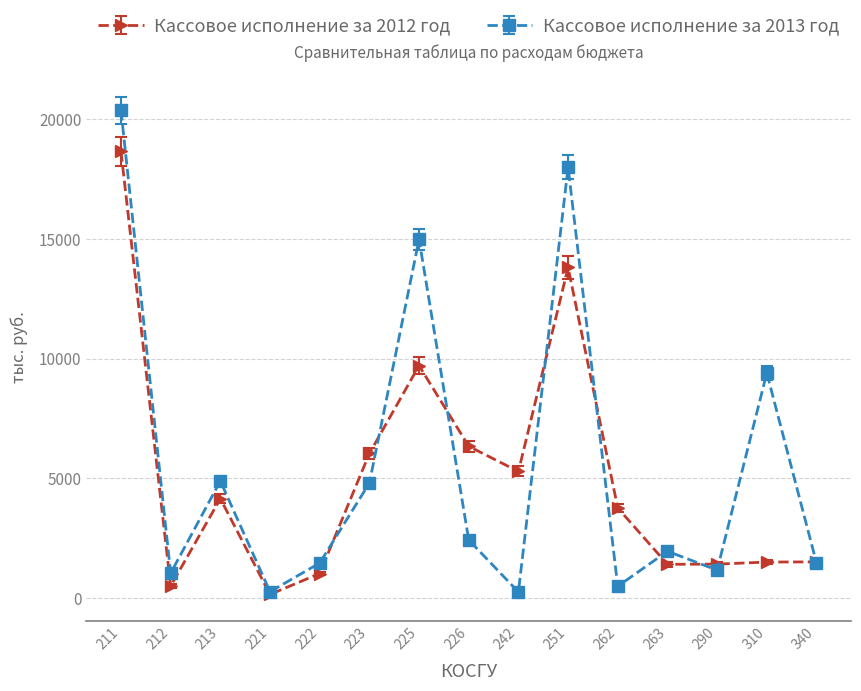

At which category does Кассовое исполнение за 2012 год reach its first local peak?

213